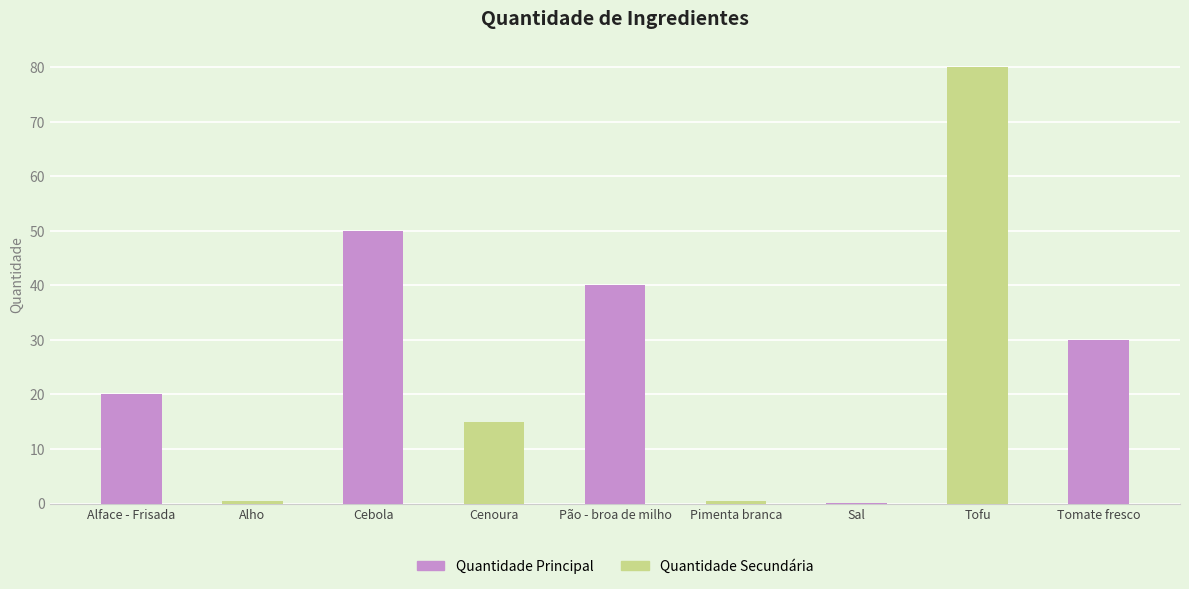

Are the bars horizontal?

No